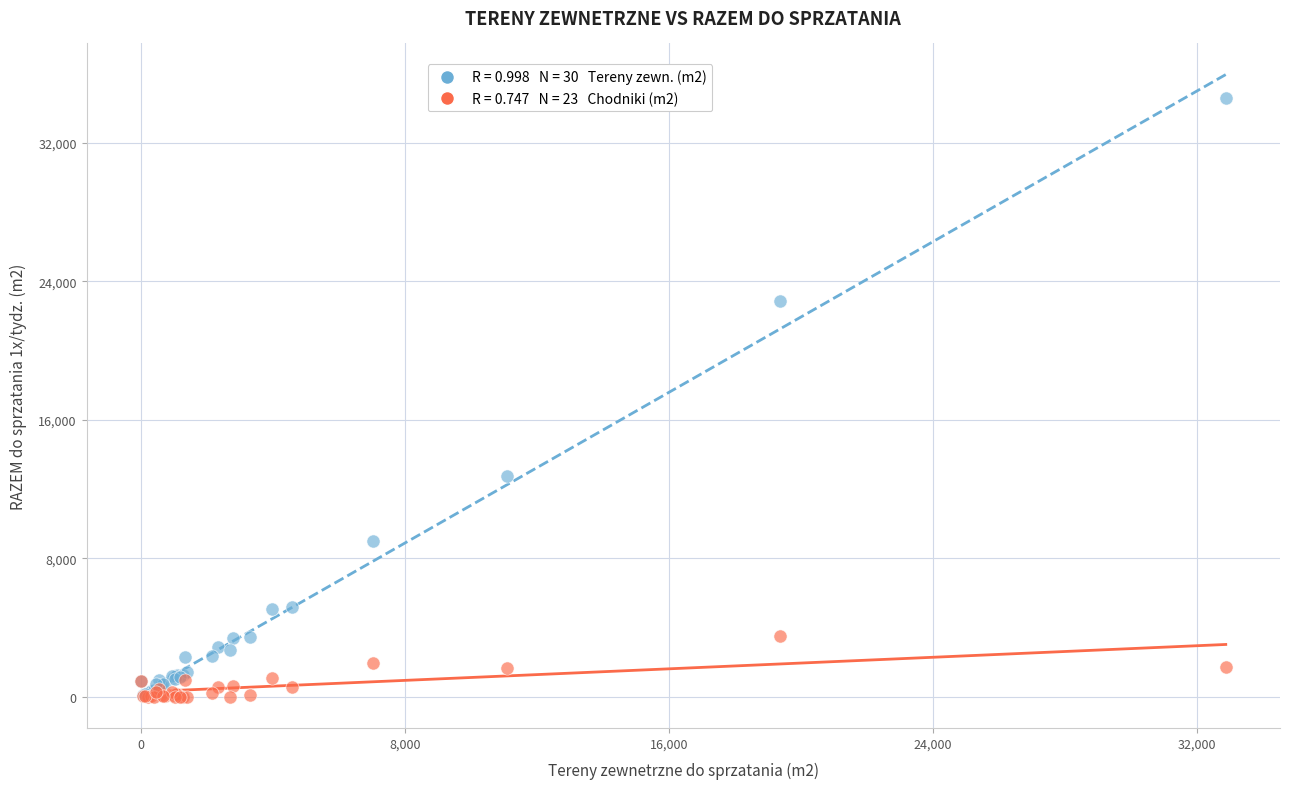

Across all series, what Y value is closest to 17294?

12736